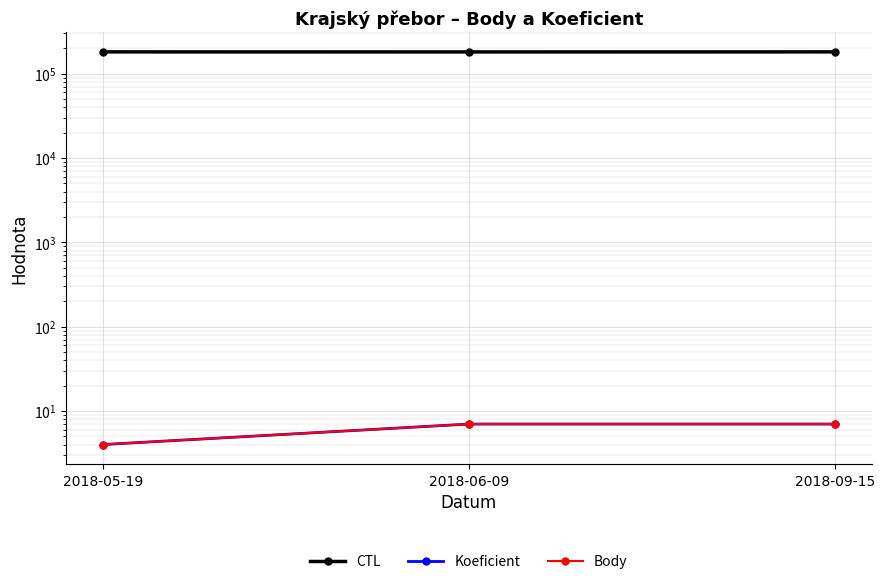

Reading left to right, transcribe all the data shown in this chart.

CTL: 2018-05-19=181502	2018-06-09=181208	2018-09-15=181510
Koeficient: 2018-05-19=4	2018-06-09=7	2018-09-15=7
Body: 2018-05-19=4	2018-06-09=7	2018-09-15=7